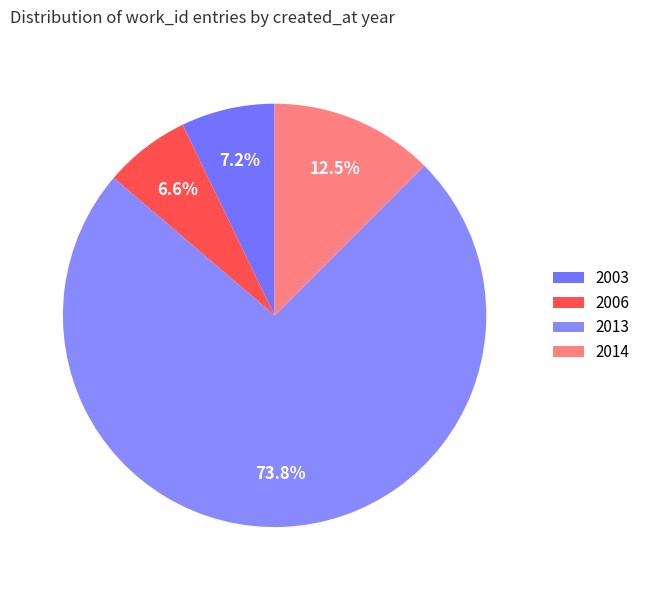

How many slices are in this pie chart?

4